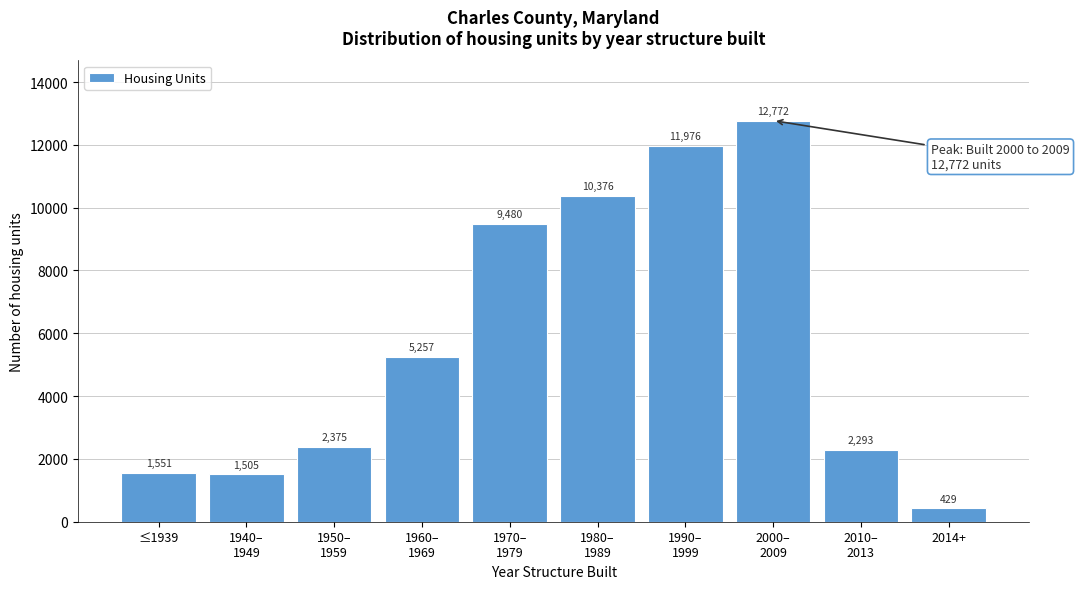

Reading left to right, extract all data points from this chart.

1551	1505	2375	5257	9480	10376	11976	12772	2293	429